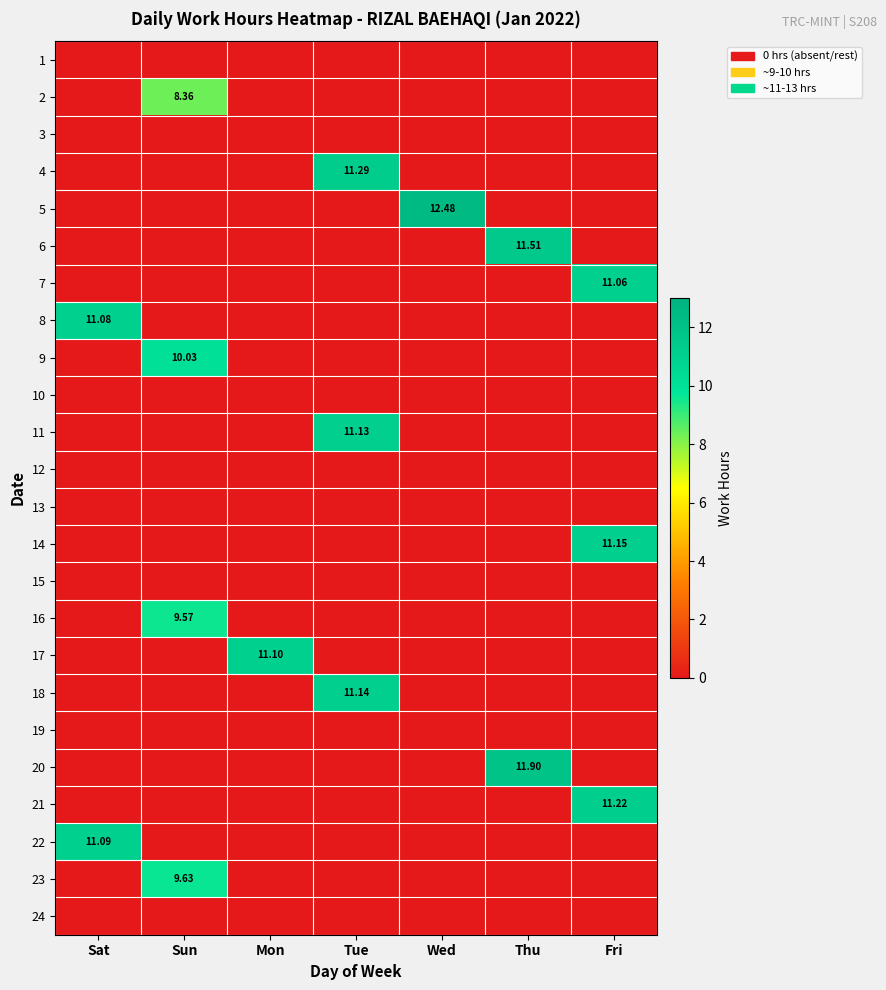

Which has a higher value, Wed or Tue?

Wed